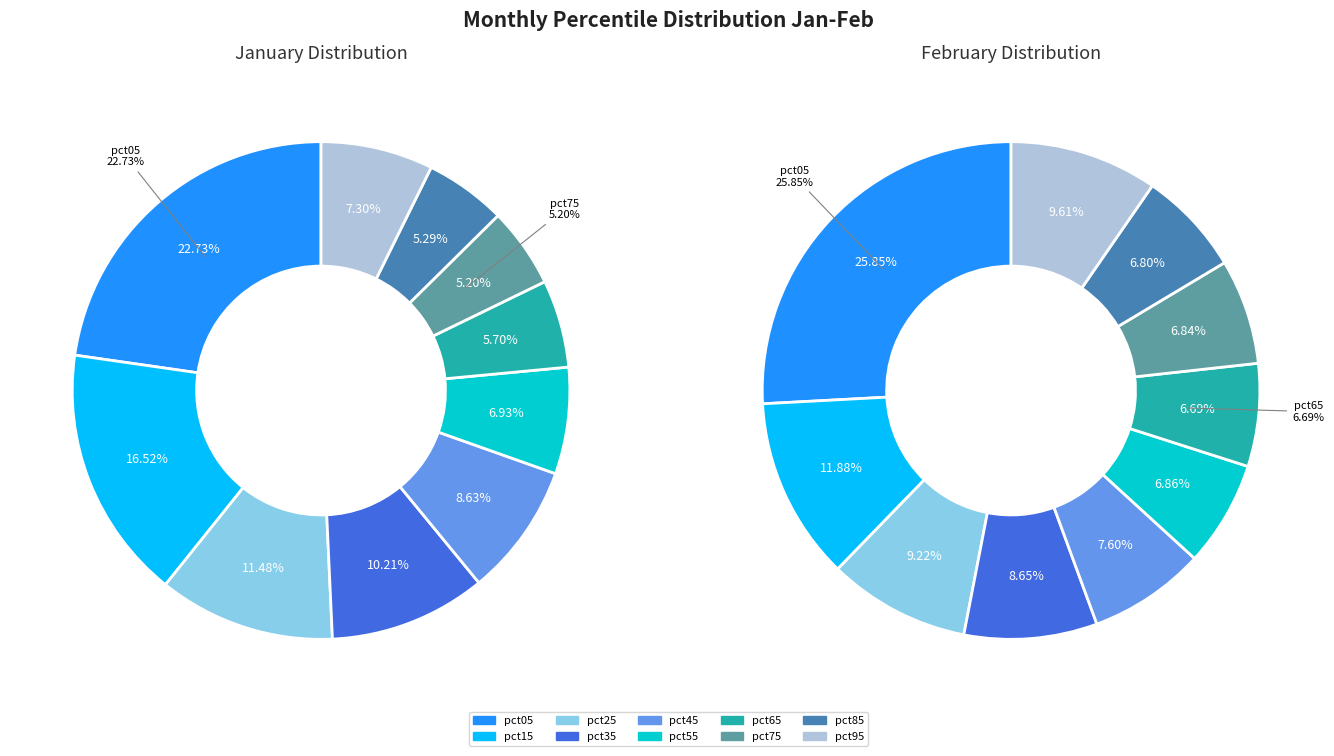

Does feb_values represent more than half of the total?

No